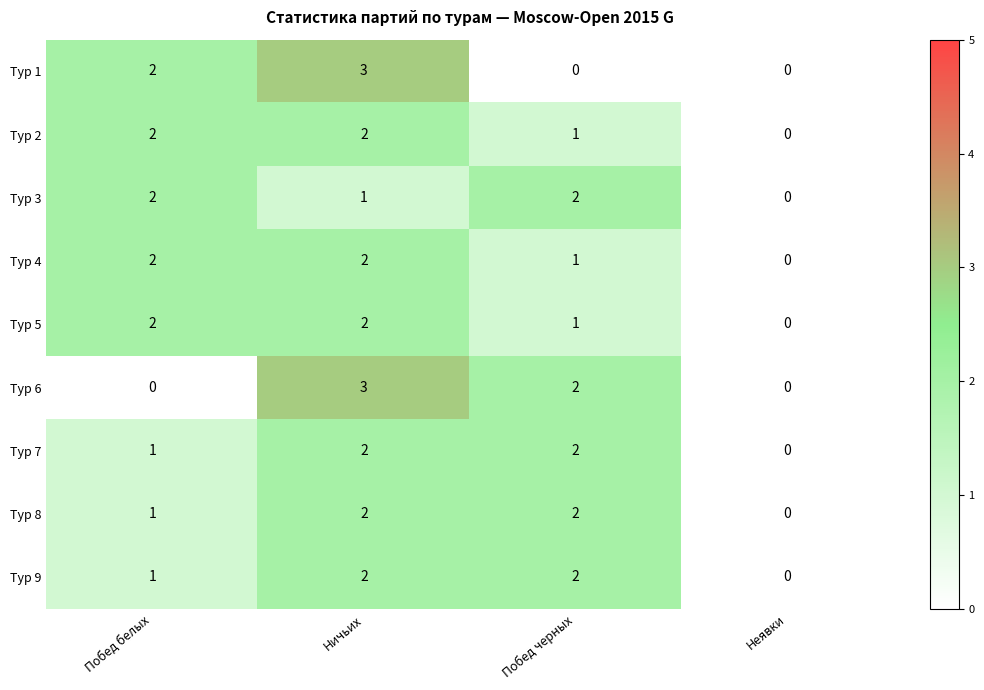

Is the value of Тур 3 at Неявки greater than the value of Тур 1 at Ничьих?

No